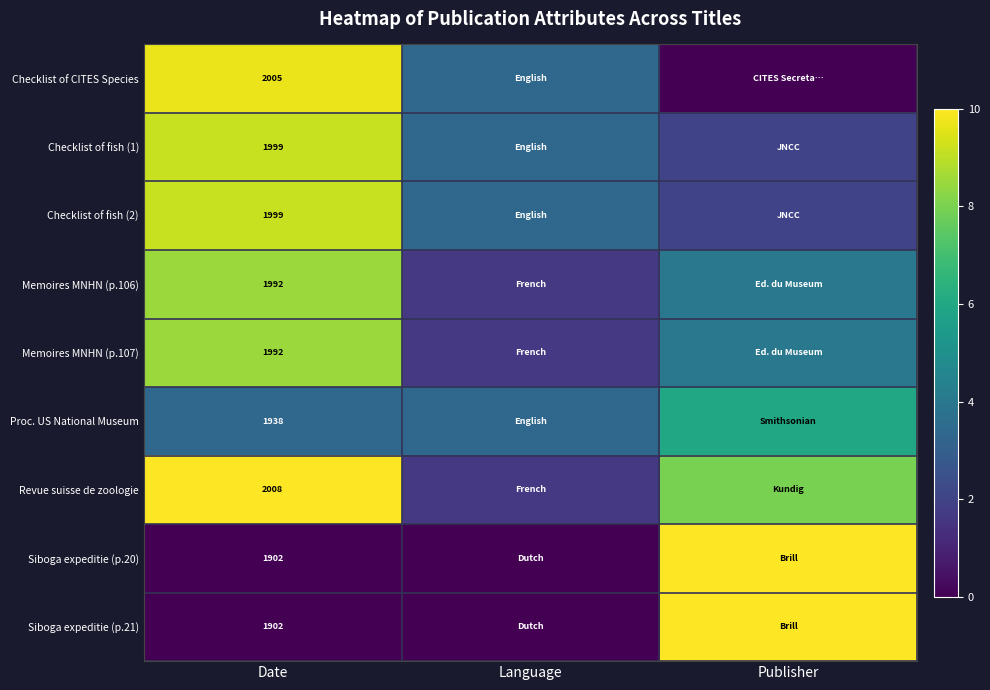

How many positive values does the Checklist of CITES Species series have?

2